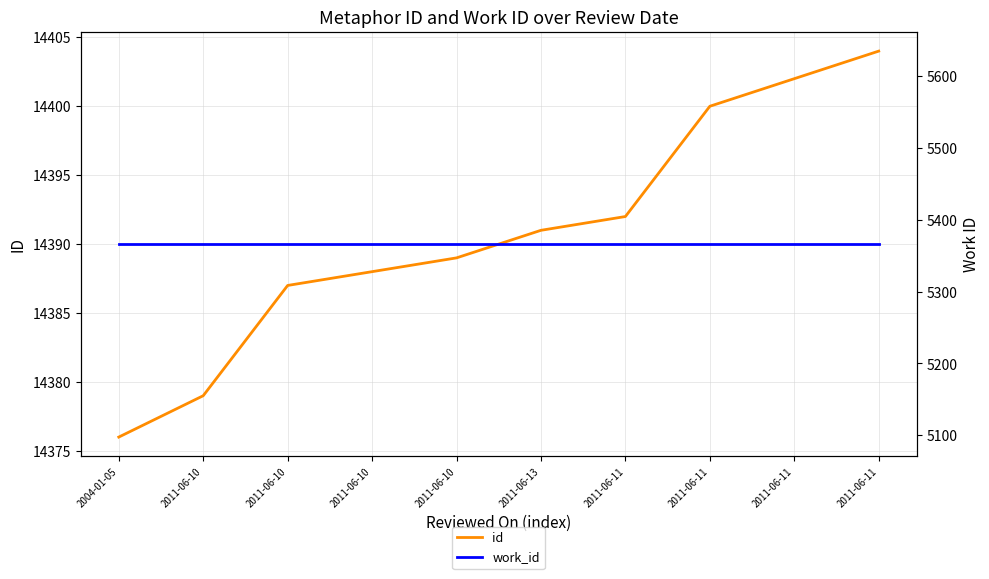

Which category has the highest value in the work_id series?

2004-01-05